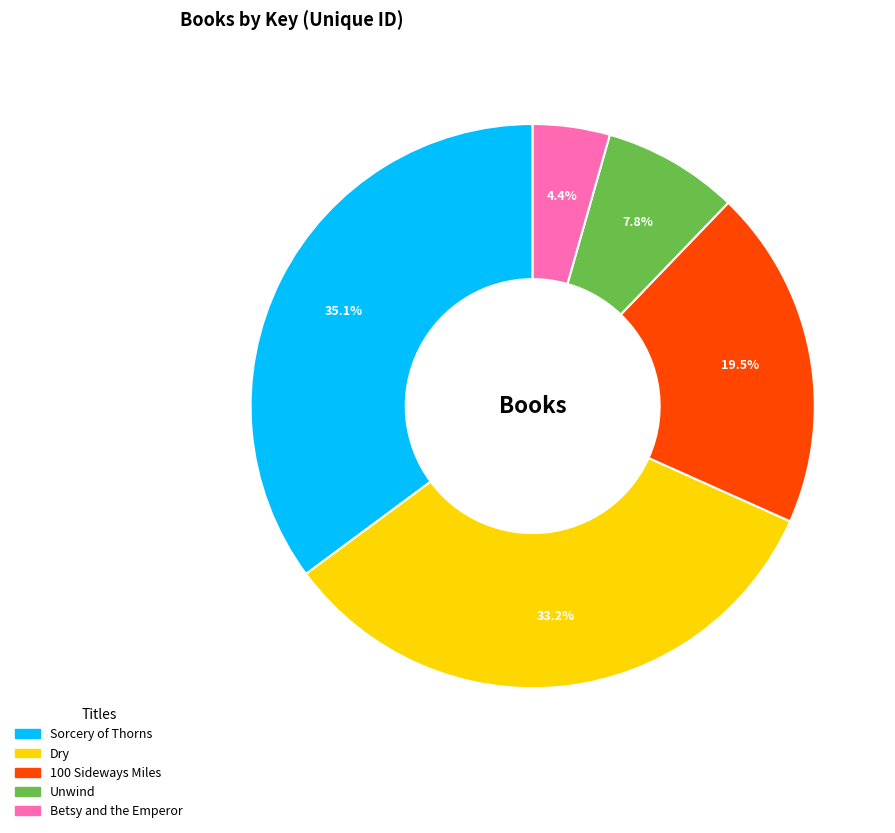

To the nearest percent, what portion does Unwind represent?

8%